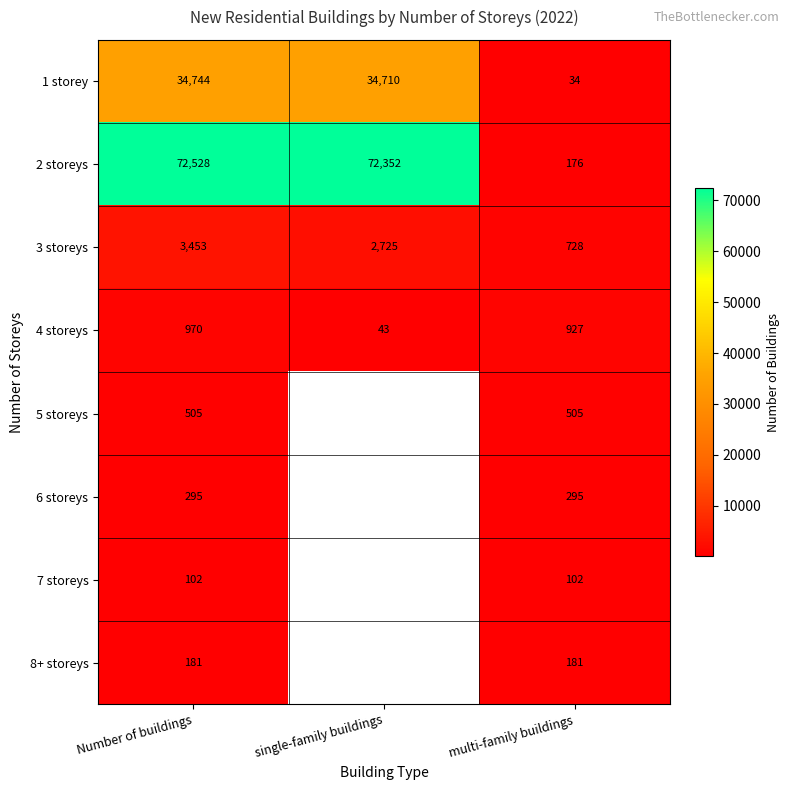

What is the difference between the highest and lowest values at multi-family buildings?

893